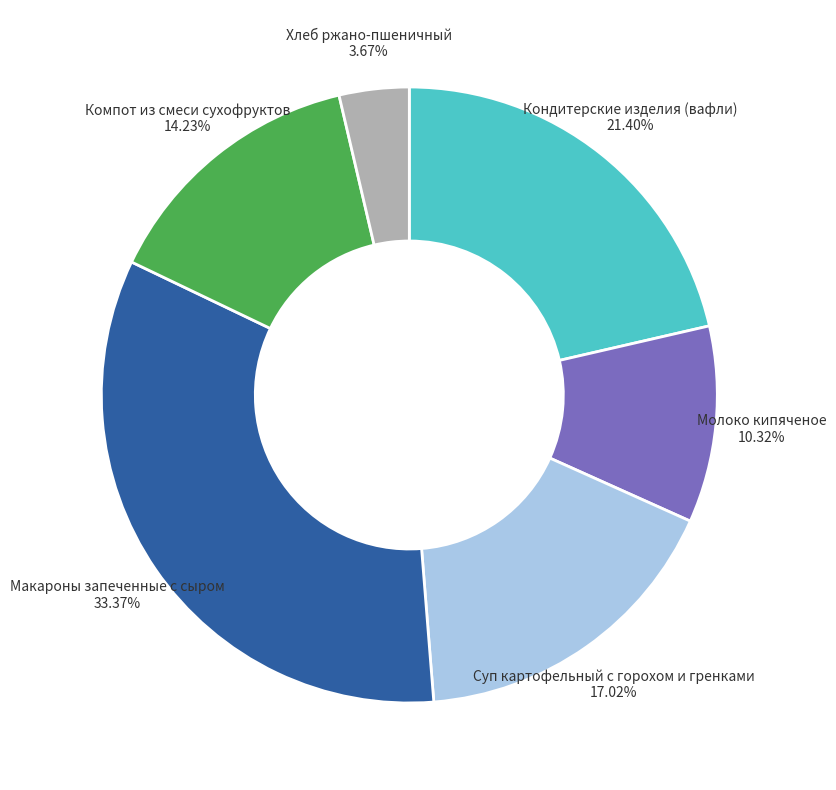

Approximately how many times larger is the value at Компот из смеси сухофруктов compared to Суп картофельный с горохом и гренками?

0.8